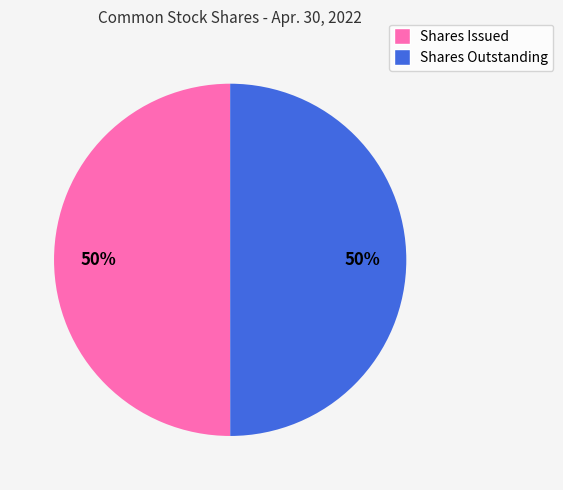

To the nearest percent, what is the average slice percentage?

50%